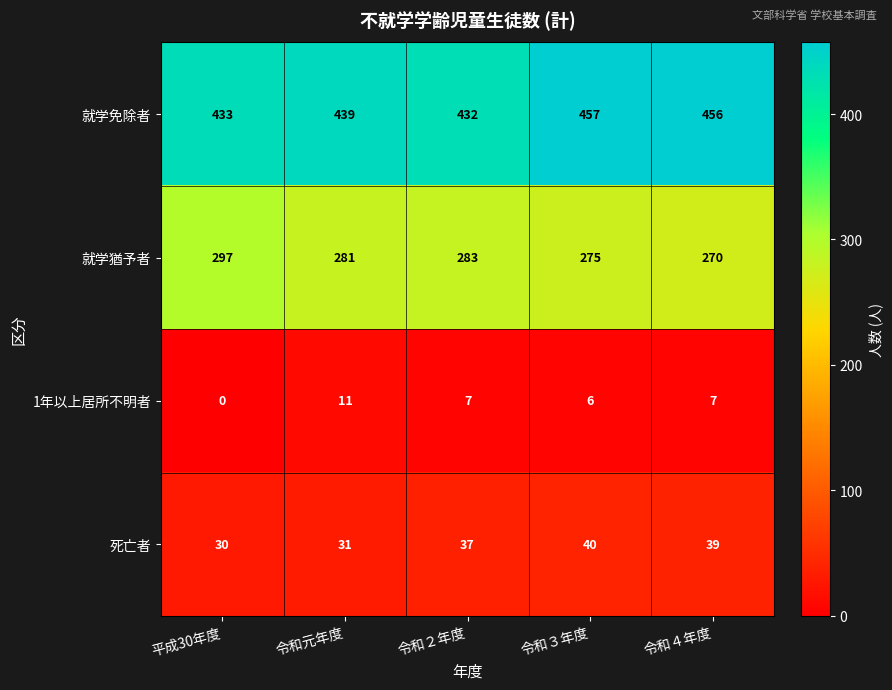

Count the number of categories in the chart.

5